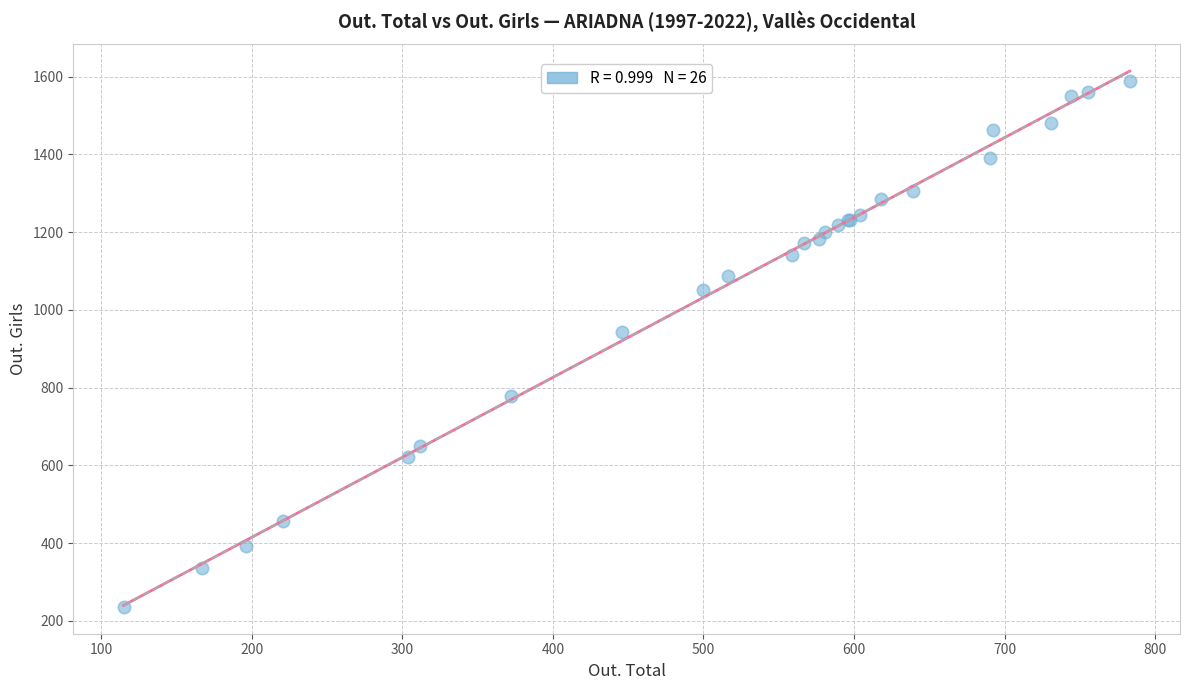

What Y value in the scatter plot is closest to 913?

943